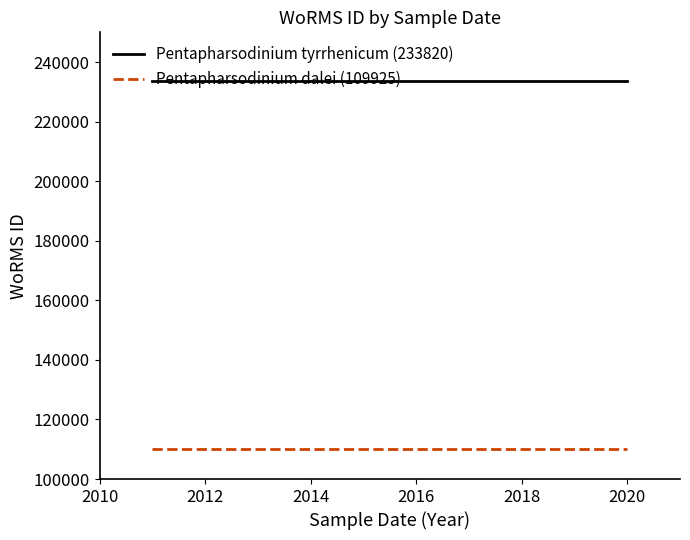

List the series in order of their peak value, lowest first.

Pentapharsodinium dalei (109925), Pentapharsodinium tyrrhenicum (233820)